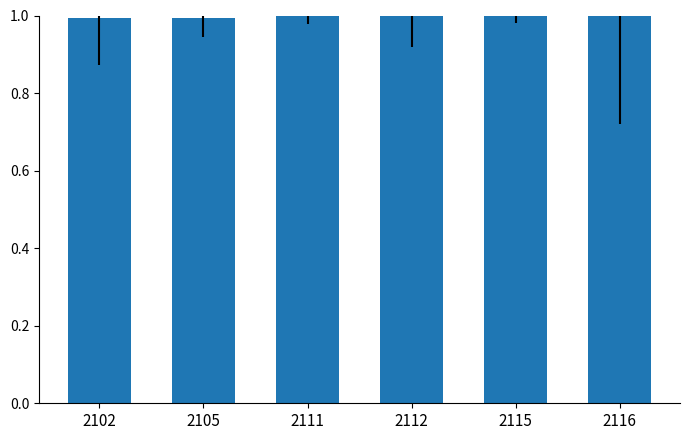

How many distinct data groups are displayed?

1